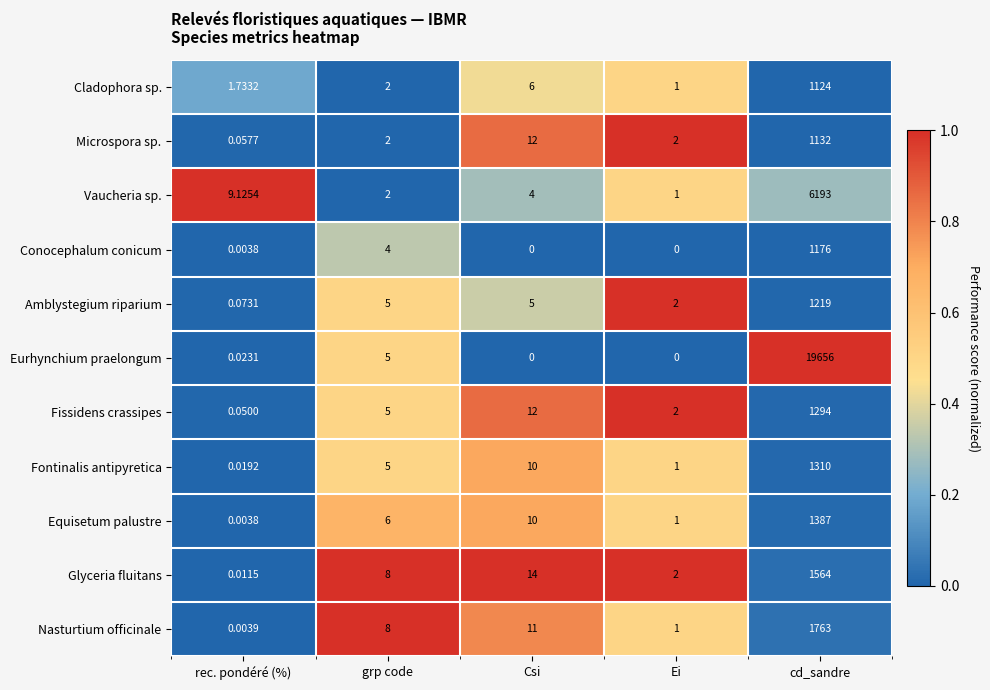

What is the maximum value shown in the chart?

19656.0